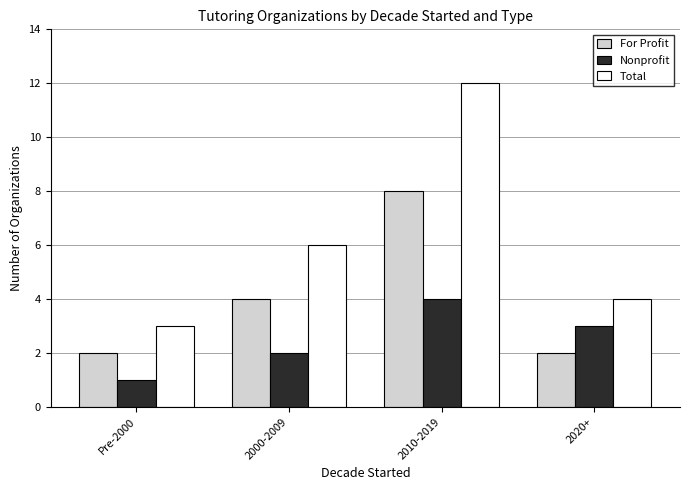

What is the minimum value shown in the chart?

1